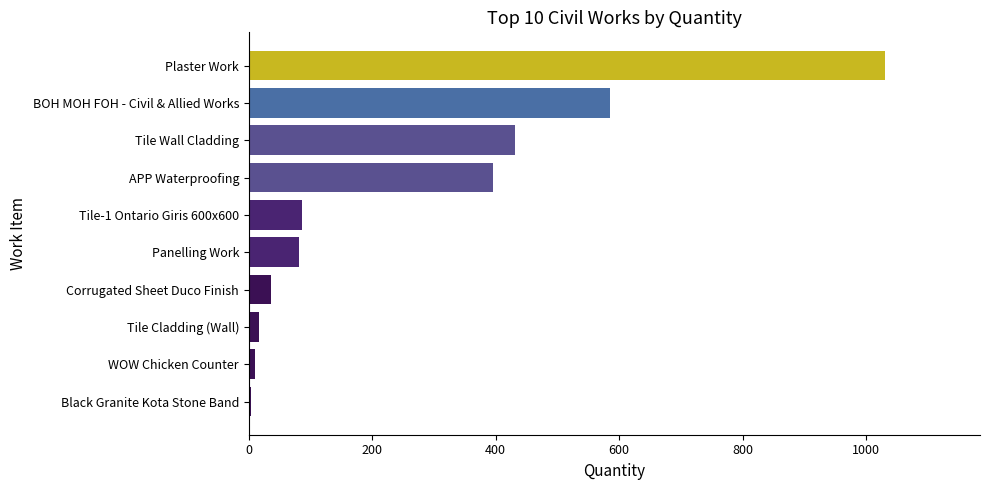

What is the greatest value displayed?

1030